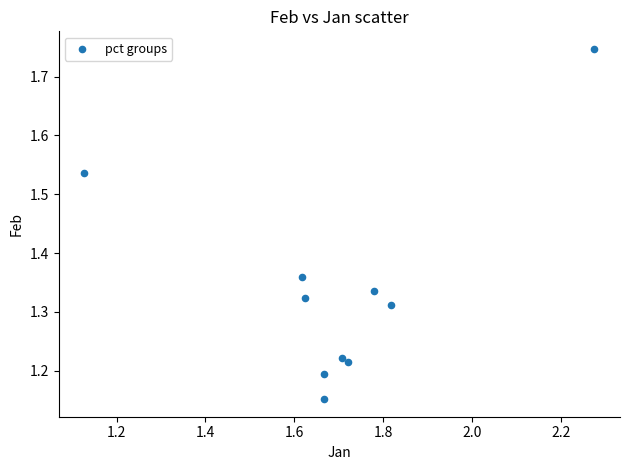

What is the range of Y values (max minus min)?

0.6